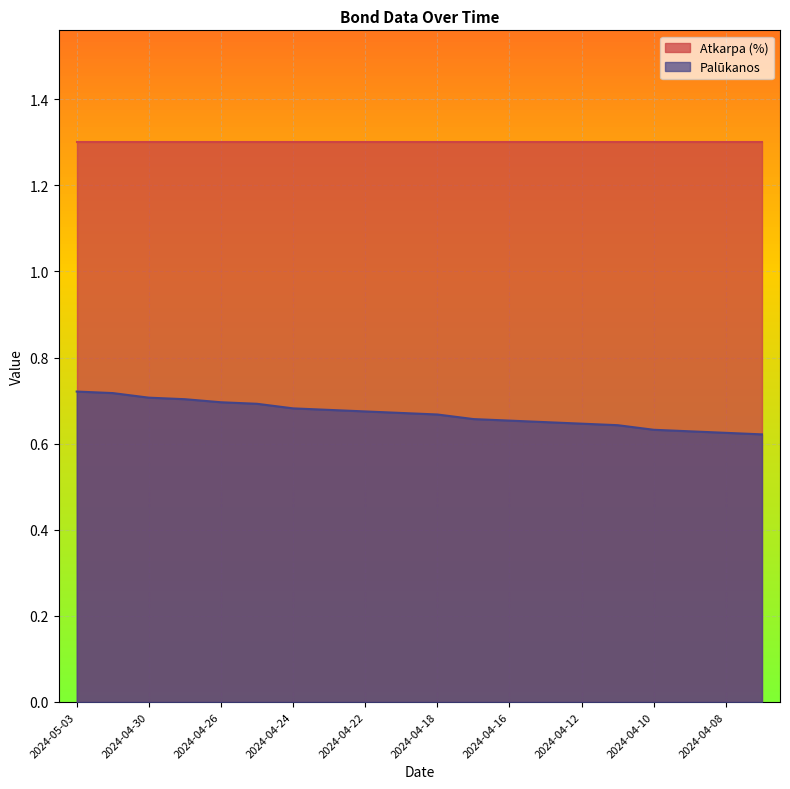

What is the sum of all values?

13.4